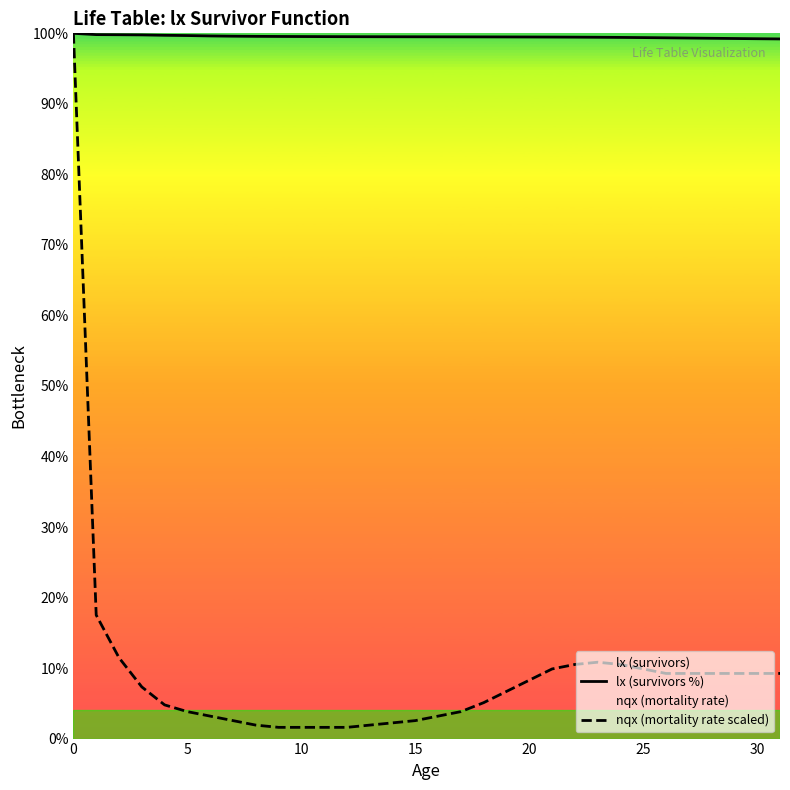

How many categories are shown in the chart?

32